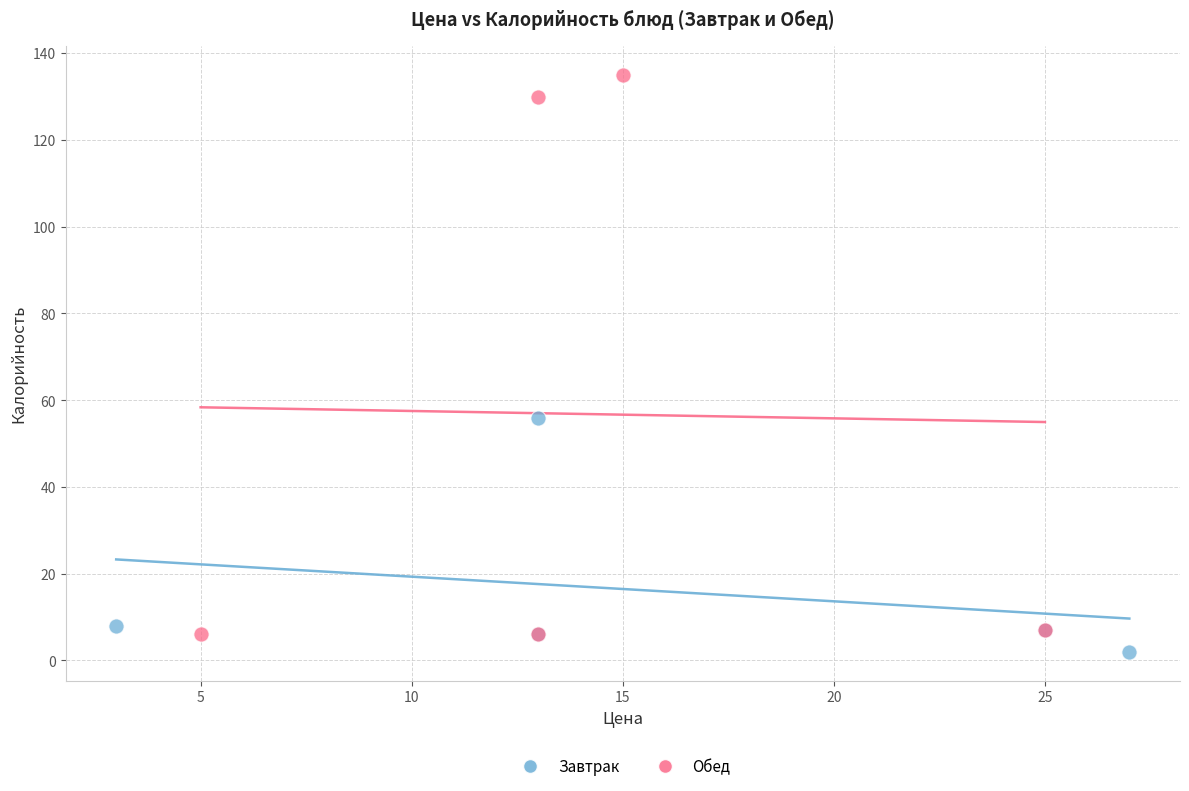

What are all the series names shown in the legend?

Завтрак, Обед